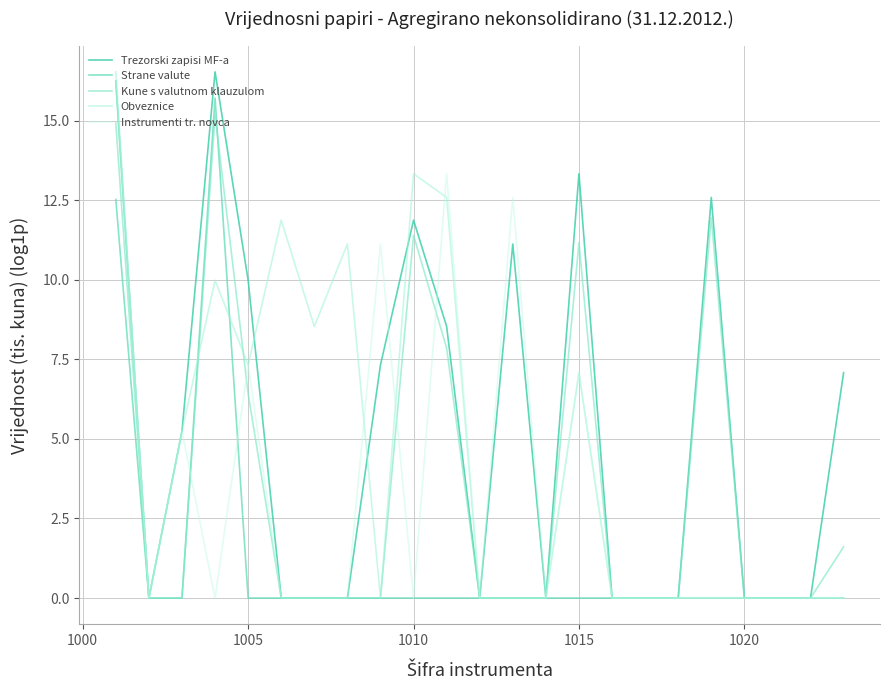

After their last crossing, which series has the higher values: Instrumenti tr. novca or Obveznice?

Instrumenti tr. novca